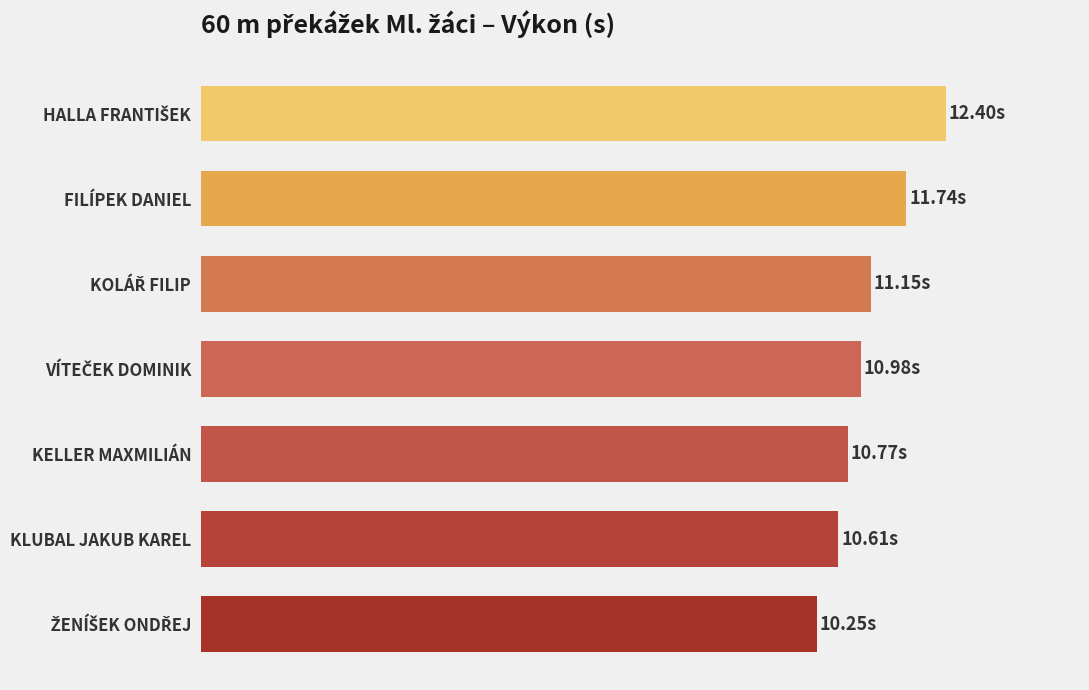

What is the maximum value shown in the chart?

12.4